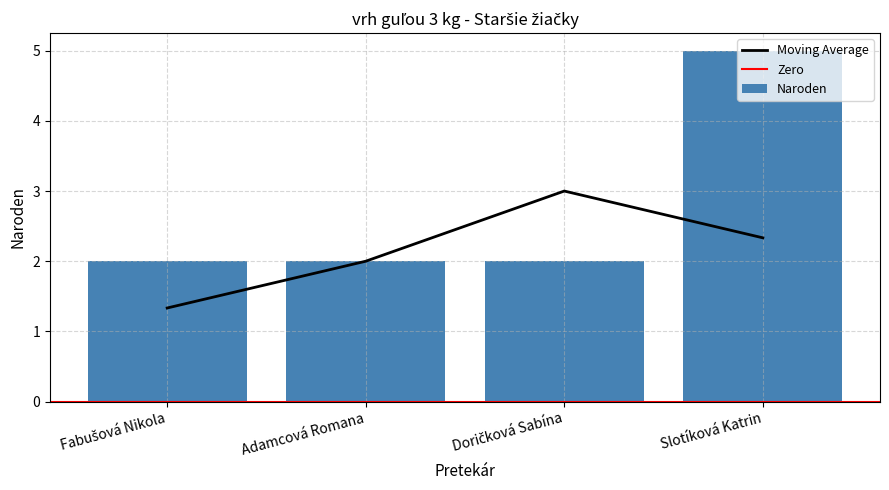

At which category does the chart reach its minimum across all series?

Fabušová Nikola